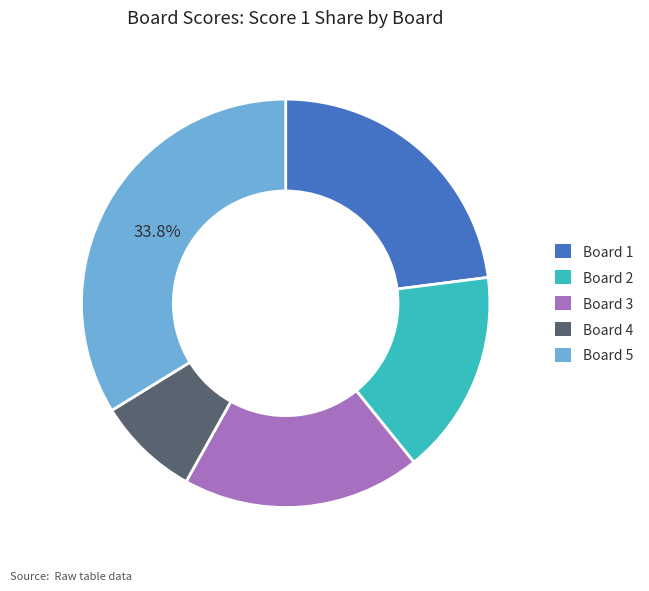

To the nearest percent, what is the difference between the largest and smallest slice percentages?

26%